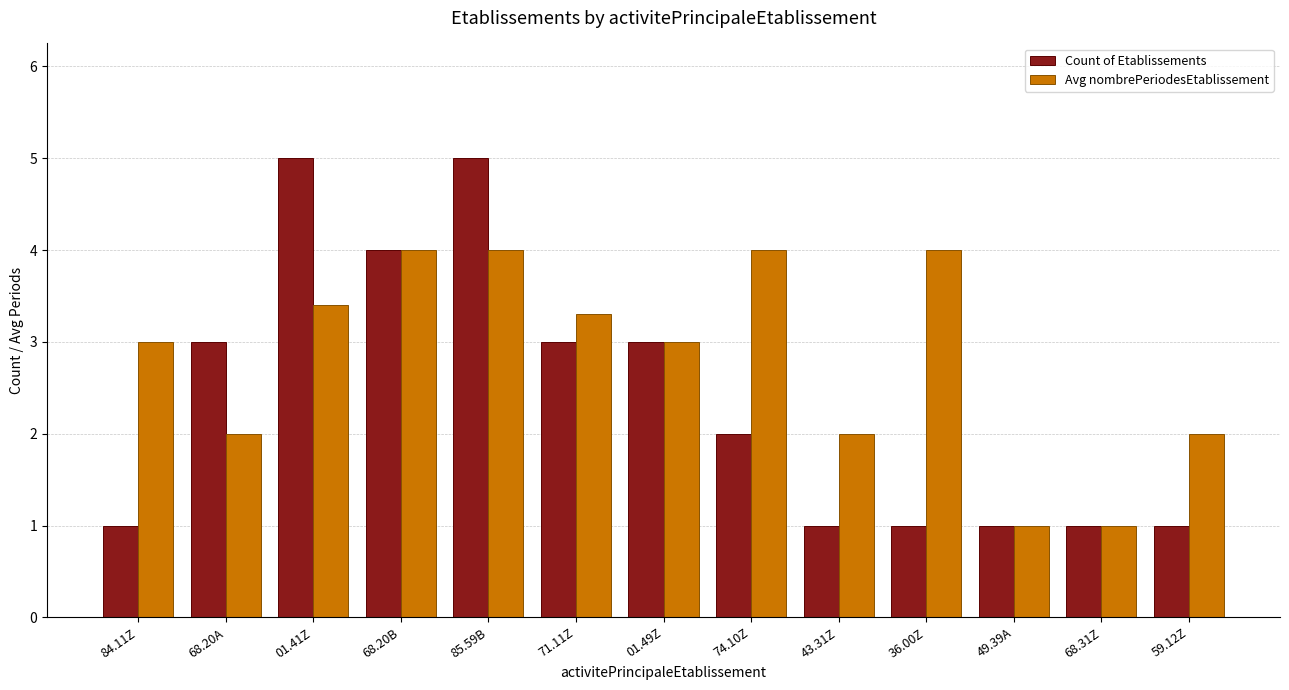

Is it true that Avg nombrePeriodesEtablissement equals 2.1 at 85.59B?

False